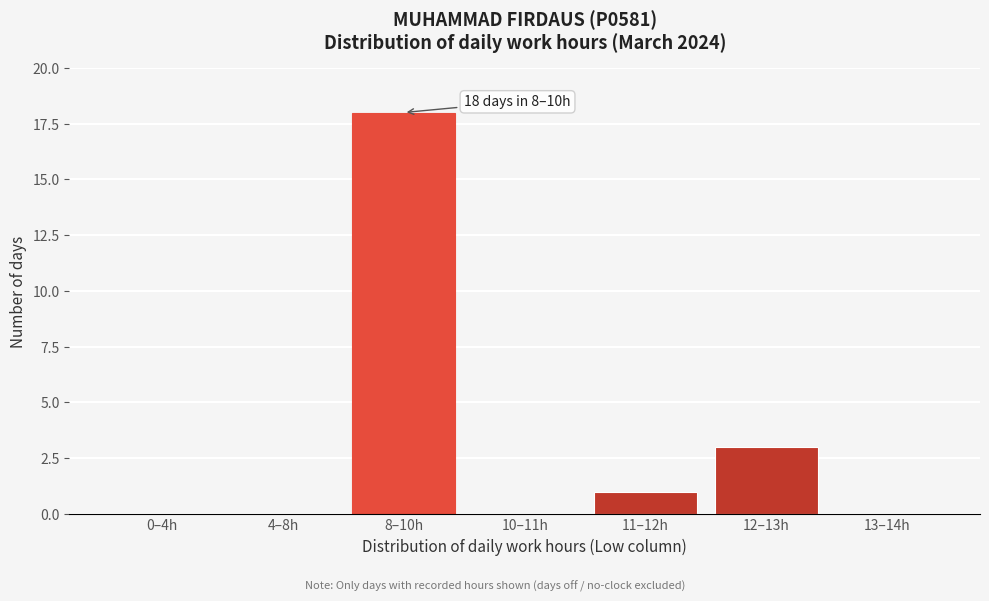

Reading left to right, what are all the values shown in this chart?

0–4h=0	4–8h=0	8–10h=18	10–11h=0	11–12h=1	12–13h=3	13–14h=0